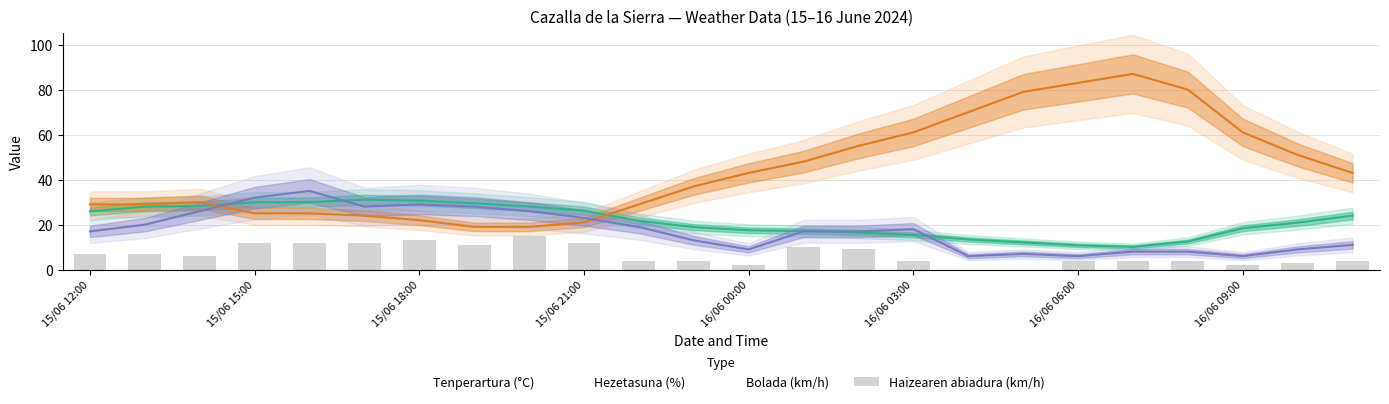

Reading left to right, extract all data points from this chart.

7	7	6	12	12	12	13	11	15	12	4	4	2	10	9	4	0	0	4	4	4	2	3	4